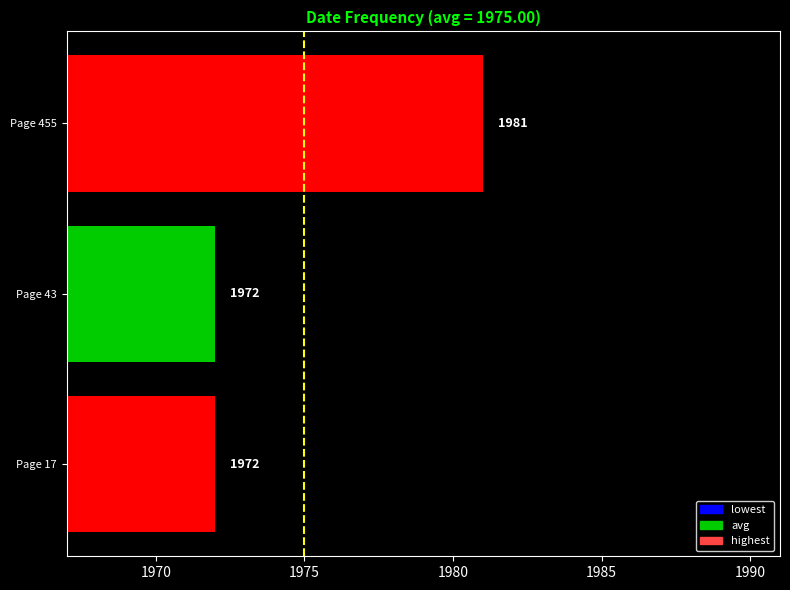

The chart shows a value of 1981 at Page 455. True or false?

True